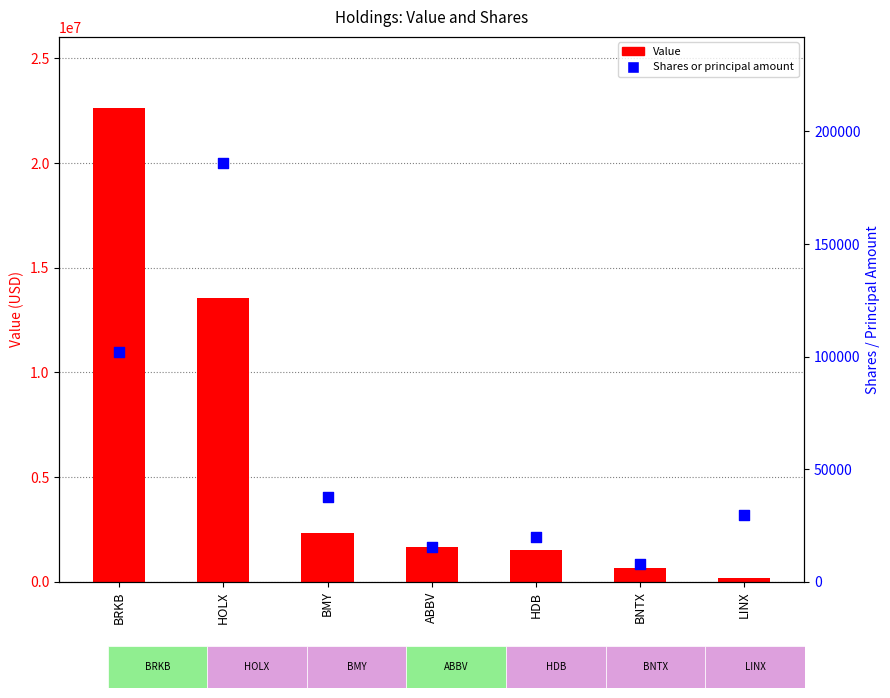

Is the value of Value at HDB greater than the value of Shares or principal amount at BMY?

Yes